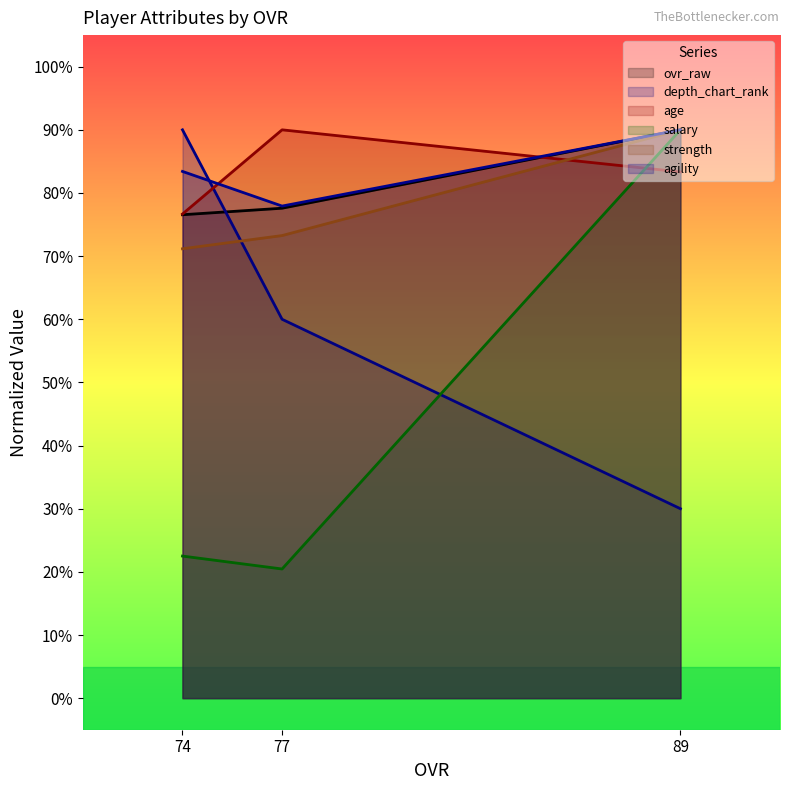

How many lines are shown in the chart?

6